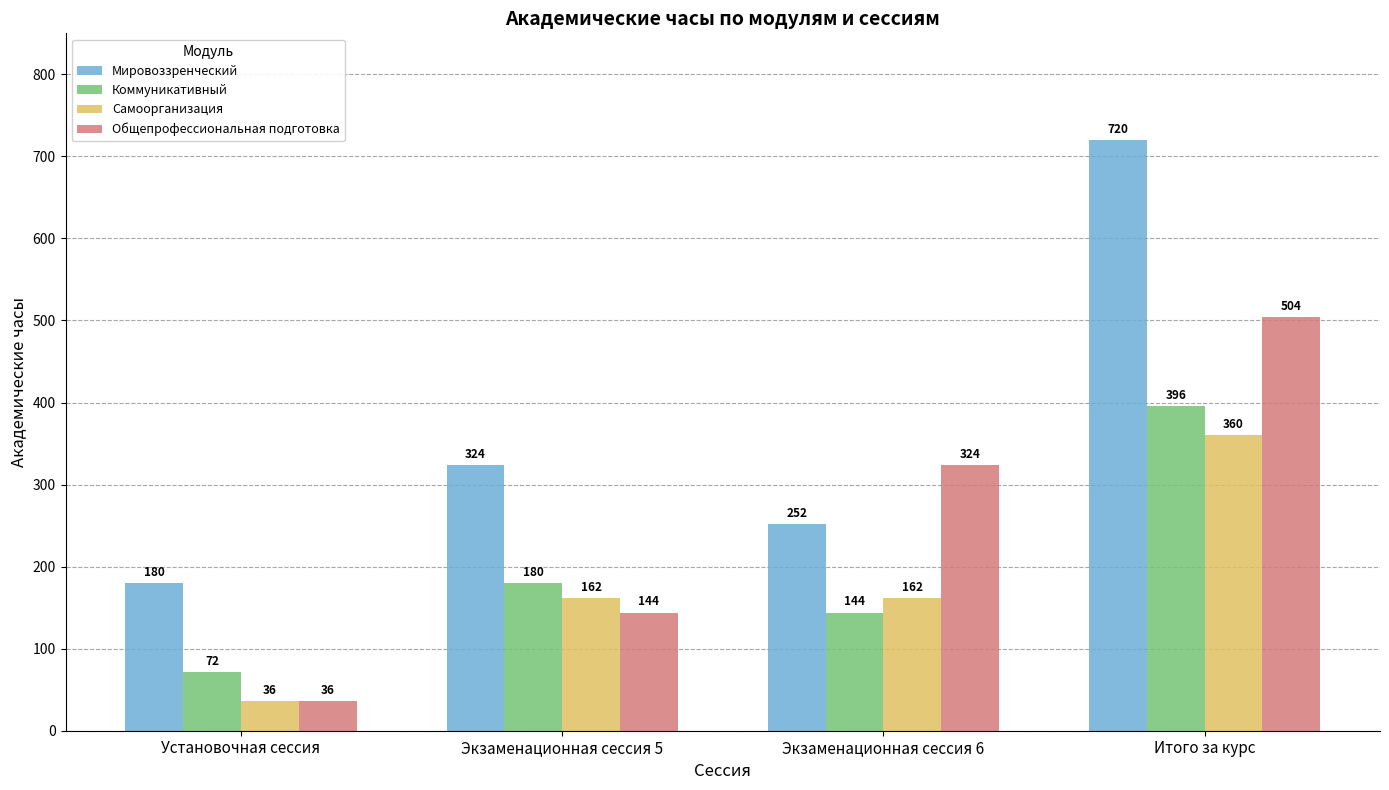

True or false: Мировоззренческий has a value of 1230 at Итого за курс.

False